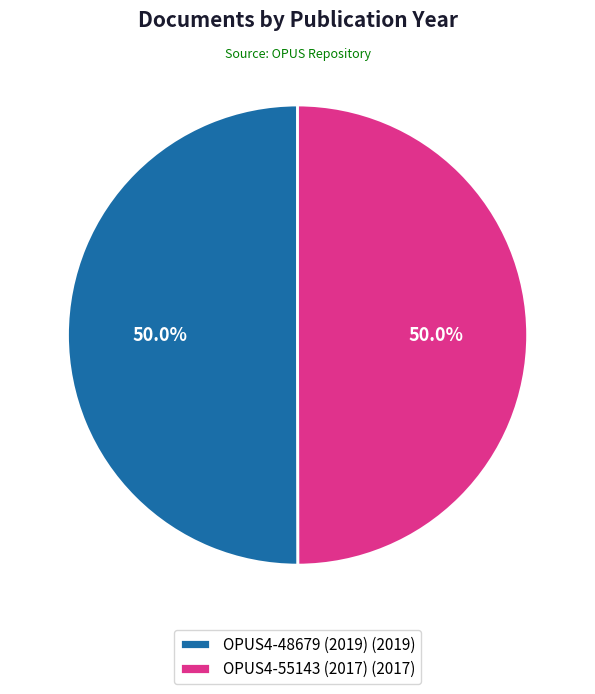

Approximately how many times larger is the value at OPUS4-55143 (2017) (2017) compared to OPUS4-48679 (2019) (2019)?

1.0